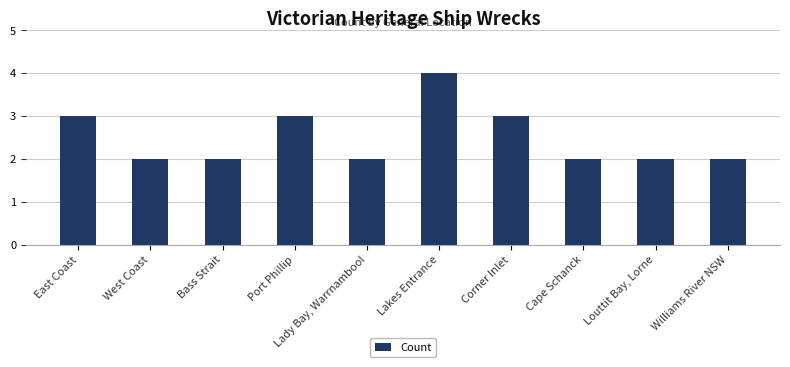

What is the label of the 8th bar from the right?

Bass Strait